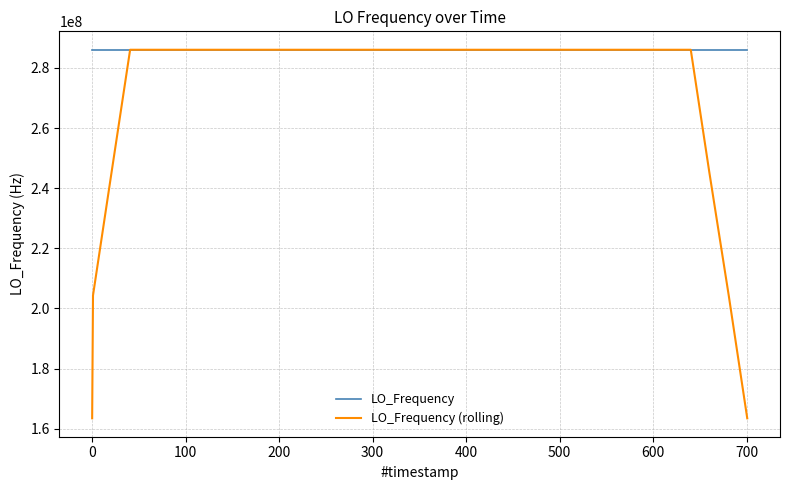

Which series has the largest range (max minus min)?

LO_Frequency (rolling)